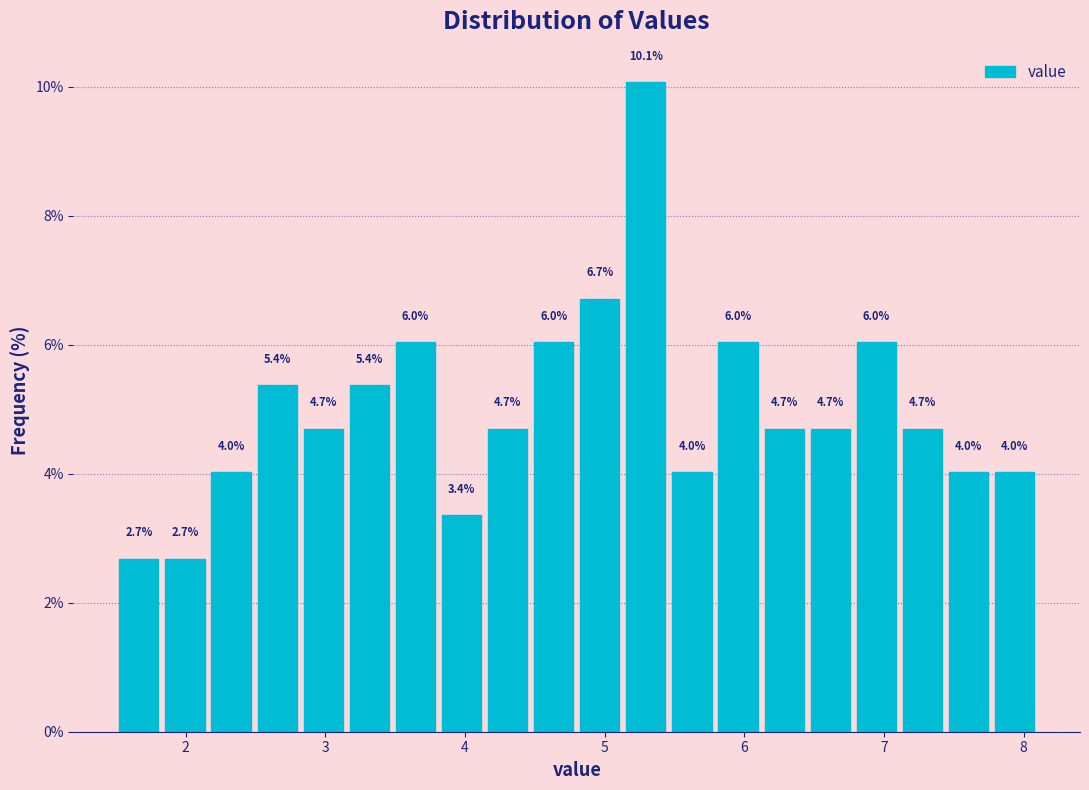

Around what value on the x-axis is the tallest bar? Give the approximate position of its centre, as read against the axis.

5.3